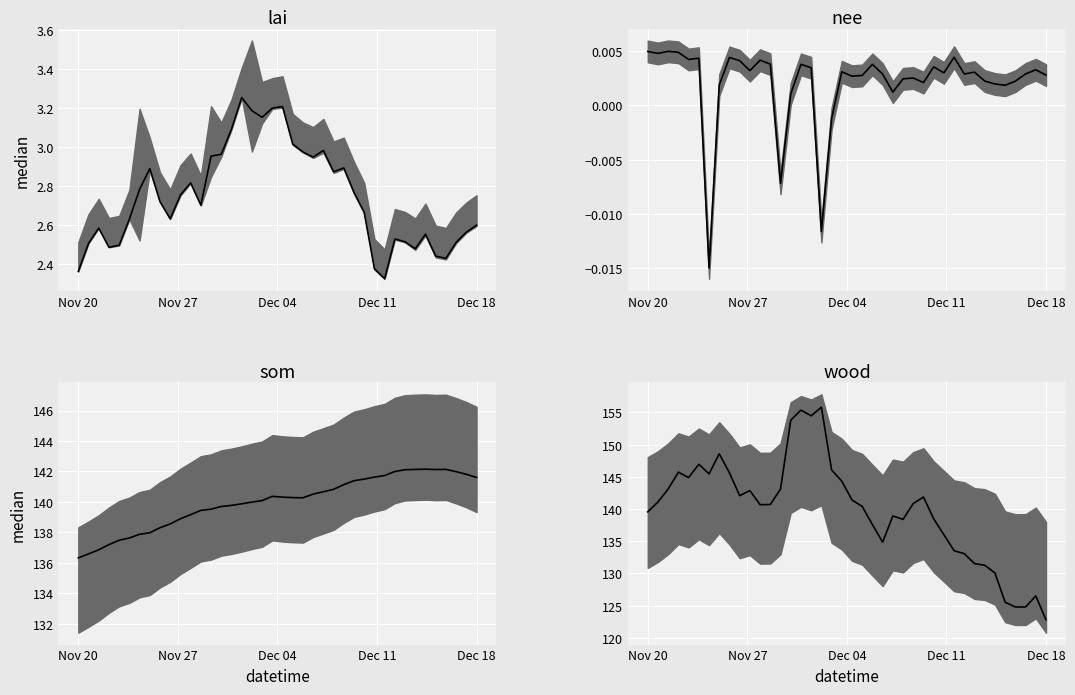

What is the label of the 37th point from the right?

Dec 11